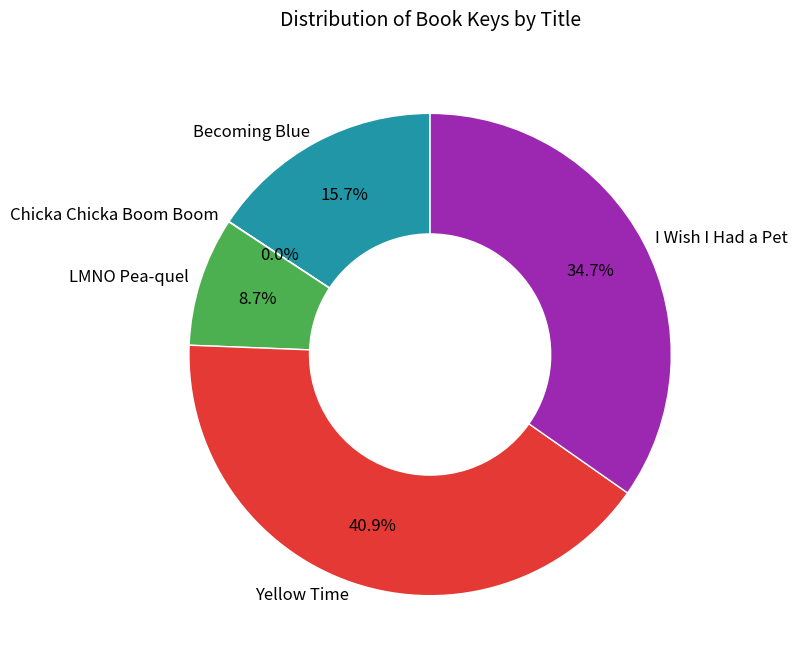

Is Becoming Blue the majority of the pie?

No